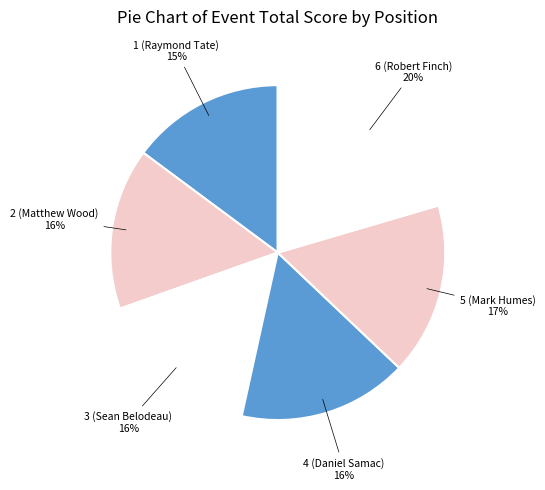

How many segments does this pie chart have?

6